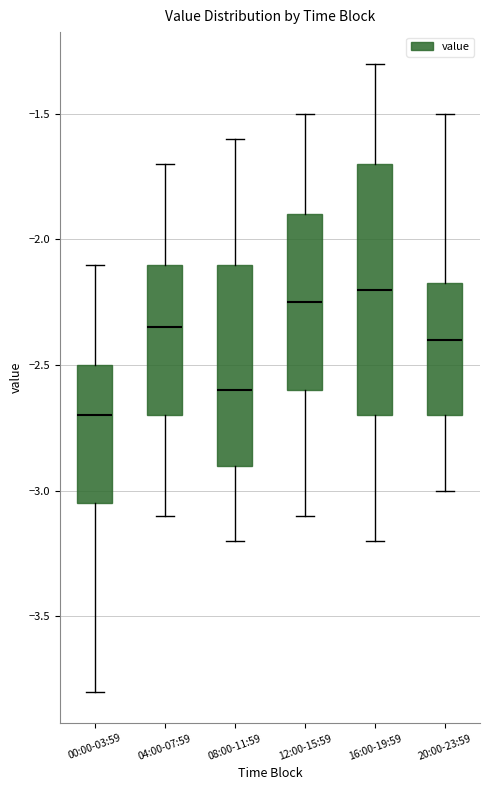

Reading left to right, transcribe this box plot: for each box, give where its median line is, the range the box spans, and where its two whiskers end, as read against the y-axis. The values are not printed on the chart, so give them approximately, as read against the axis.

00:00-03:59: median -2.70, box -3.05 to -2.50, whiskers -3.80 to -2.10
04:00-07:59: median -2.35, box -2.70 to -2.10, whiskers -3.10 to -1.70
08:00-11:59: median -2.60, box -2.90 to -2.10, whiskers -3.20 to -1.60
12:00-15:59: median -2.25, box -2.60 to -1.90, whiskers -3.10 to -1.50
16:00-19:59: median -2.20, box -2.70 to -1.70, whiskers -3.20 to -1.30
20:00-23:59: median -2.40, box -2.70 to -2.15, whiskers -3.00 to -1.50